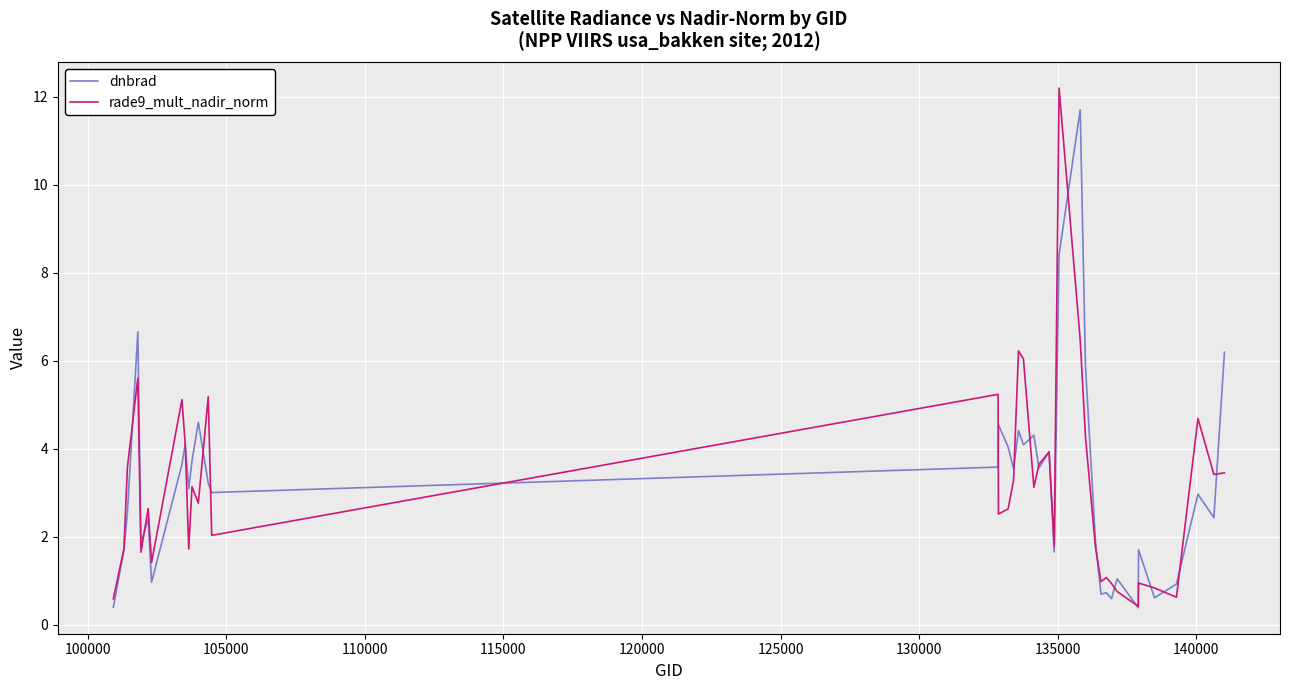

How many times do rade9_mult_nadir_norm and dnbrad cross each other?

19